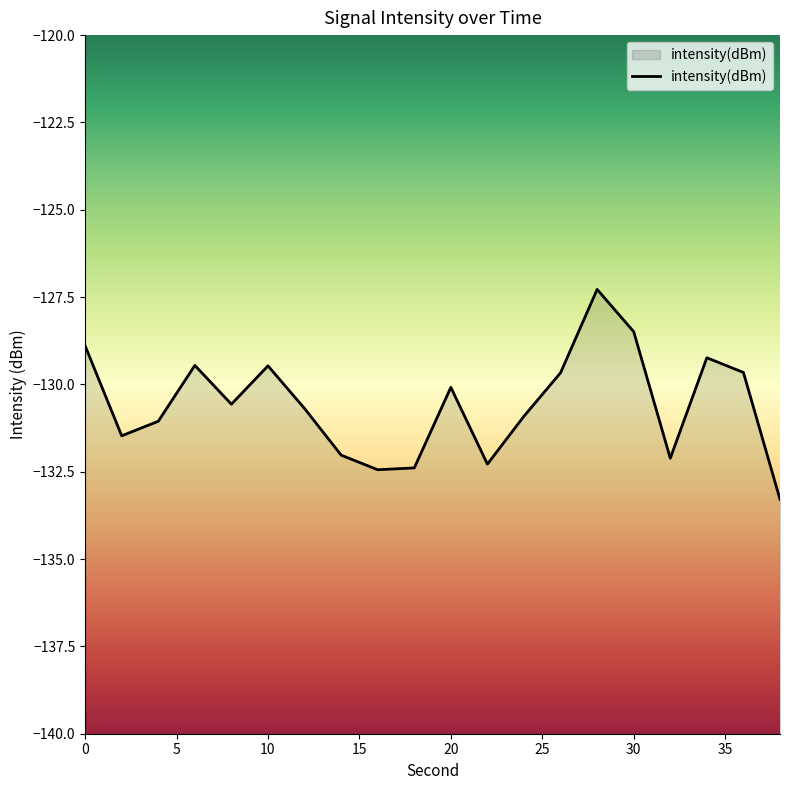

Which has a higher value, 8 or 20?

20